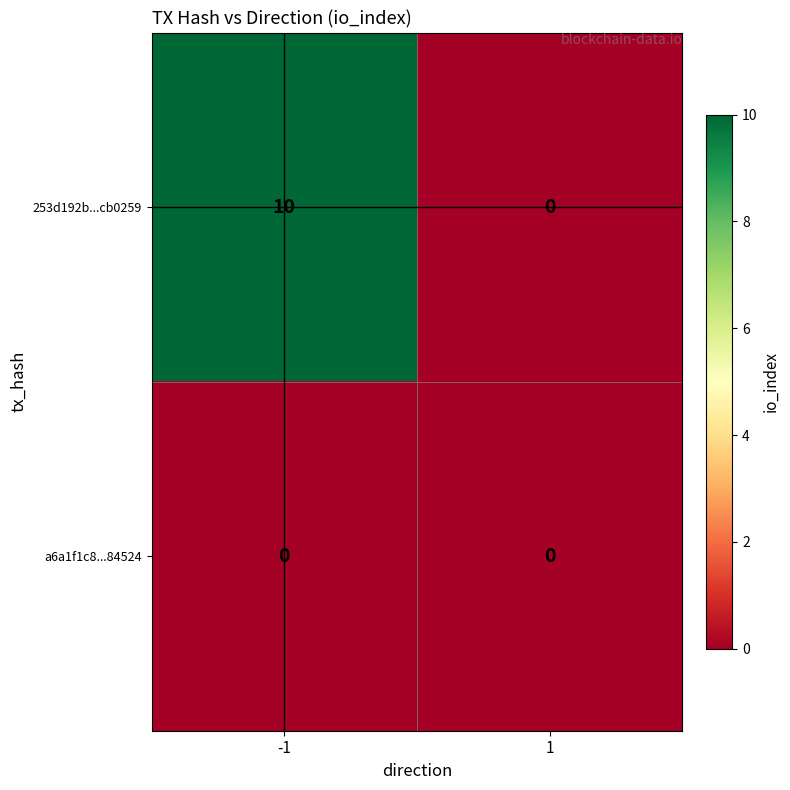

True or false: a6a1f1c8...84524 has a value of 0 at 1.

True